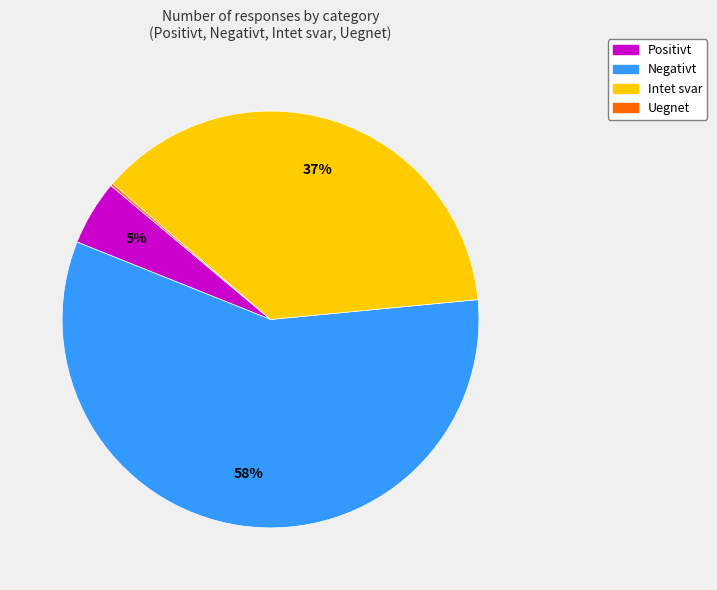

To the nearest percent, what is the average slice percentage?

25%